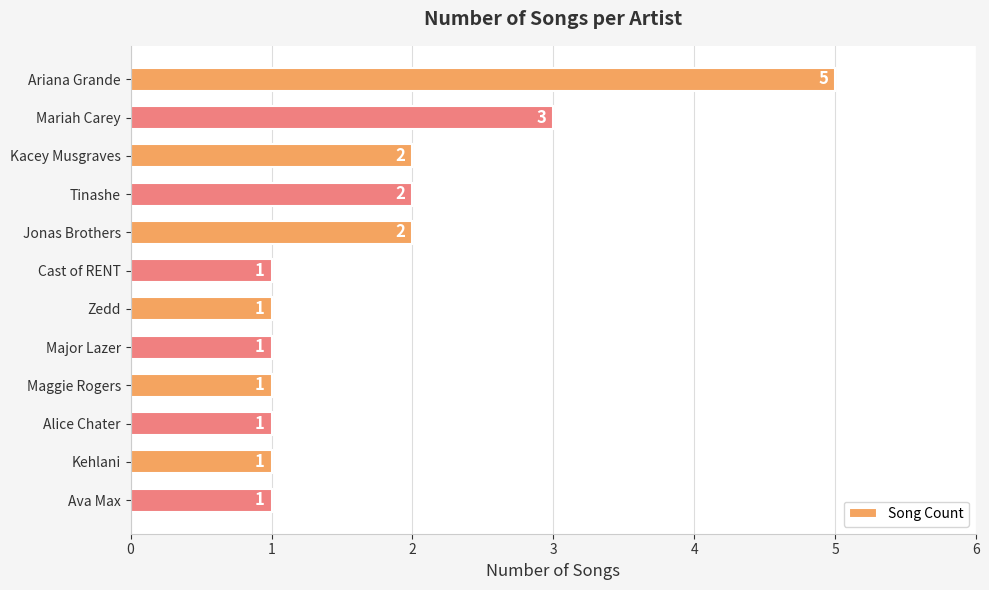

Reading top to bottom, transcribe all the data shown in this chart.

Ariana Grande=5	Mariah Carey=3	Kacey Musgraves=2	Tinashe=2	Jonas Brothers=2	Cast of RENT=1	Zedd=1	Major Lazer=1	Maggie Rogers=1	Alice Chater=1	Kehlani=1	Ava Max=1